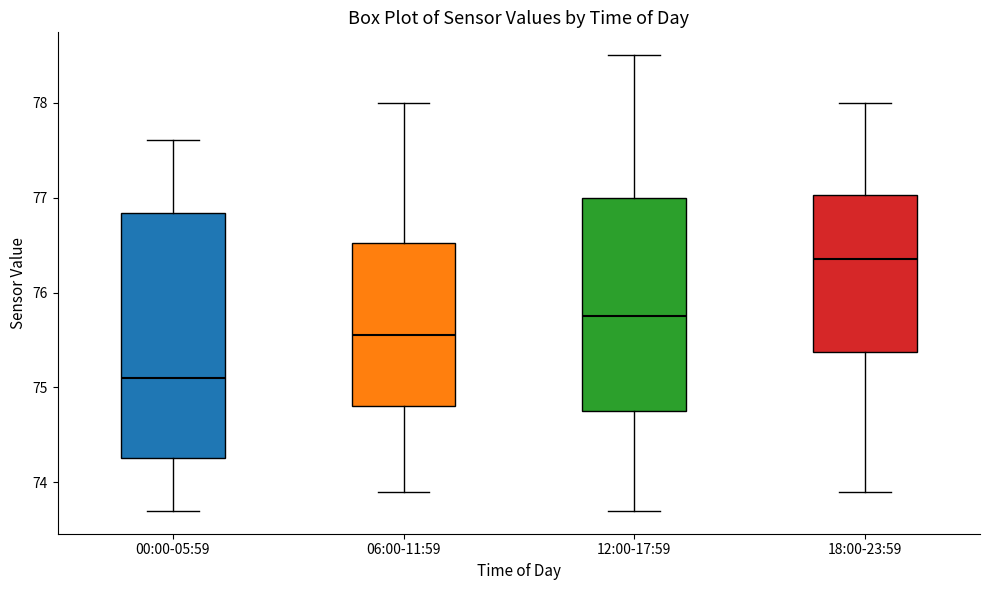

Comparing the boxes themselves (not the whiskers), which one is the tallest?

00:00-05:59